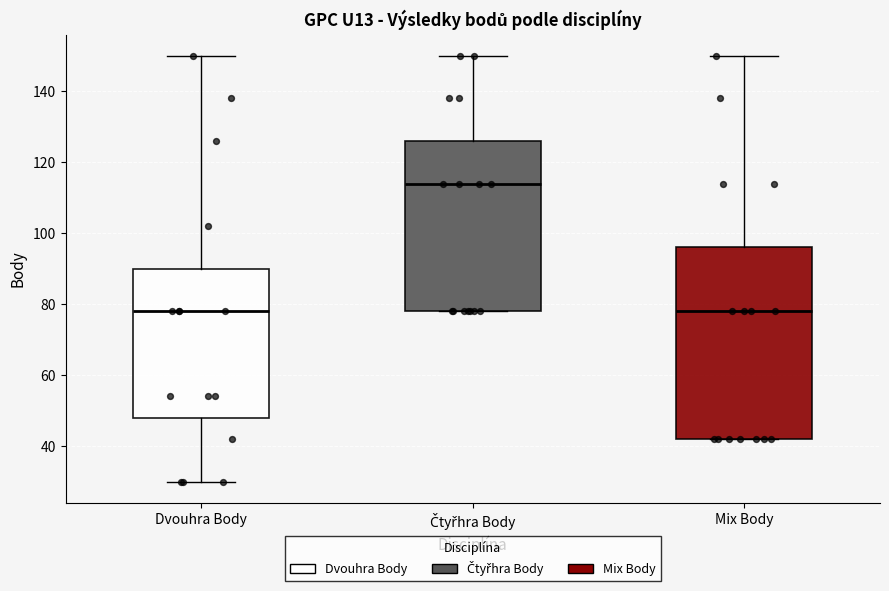

Reading left to right, transcribe this box plot: for each box, give where its median line is, the range the box spans, and where its two whiskers end, as read against the y-axis. The values are not printed on the chart, so give them approximately, as read against the axis.

Dvouhra Body: median 78, box 48 to 90, whiskers 30 to 150
Čtyřhra Body: median 114, box 78 to 126, whiskers 78 to 150
Mix Body: median 78, box 42 to 96, whiskers 42 to 150